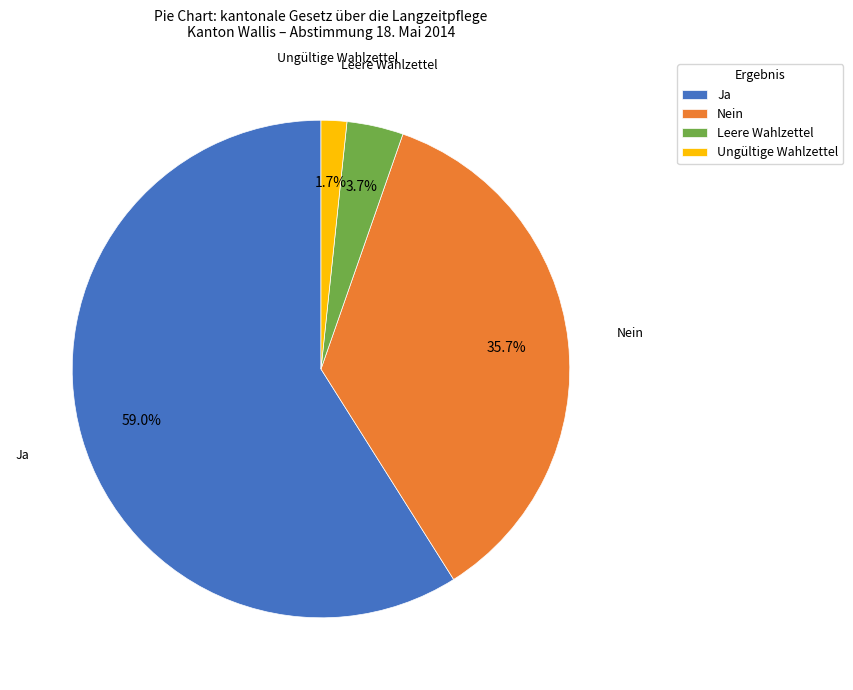

What is the largest slice in the pie chart?

Ja